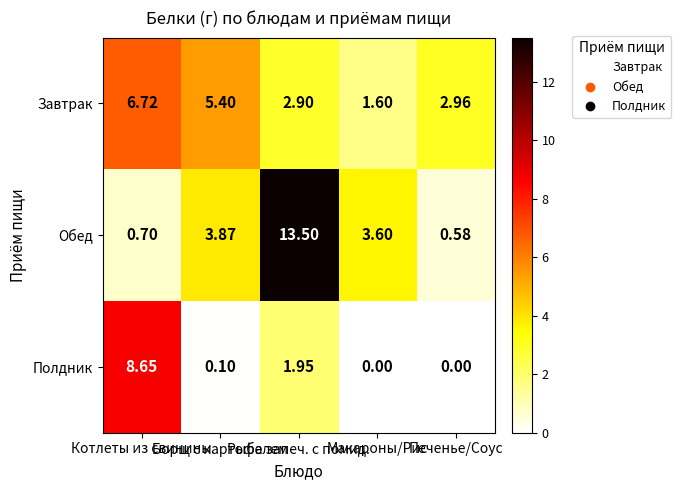

Rank the series by their maximum value, from lowest to highest.

Завтрак, Полдник, Обед